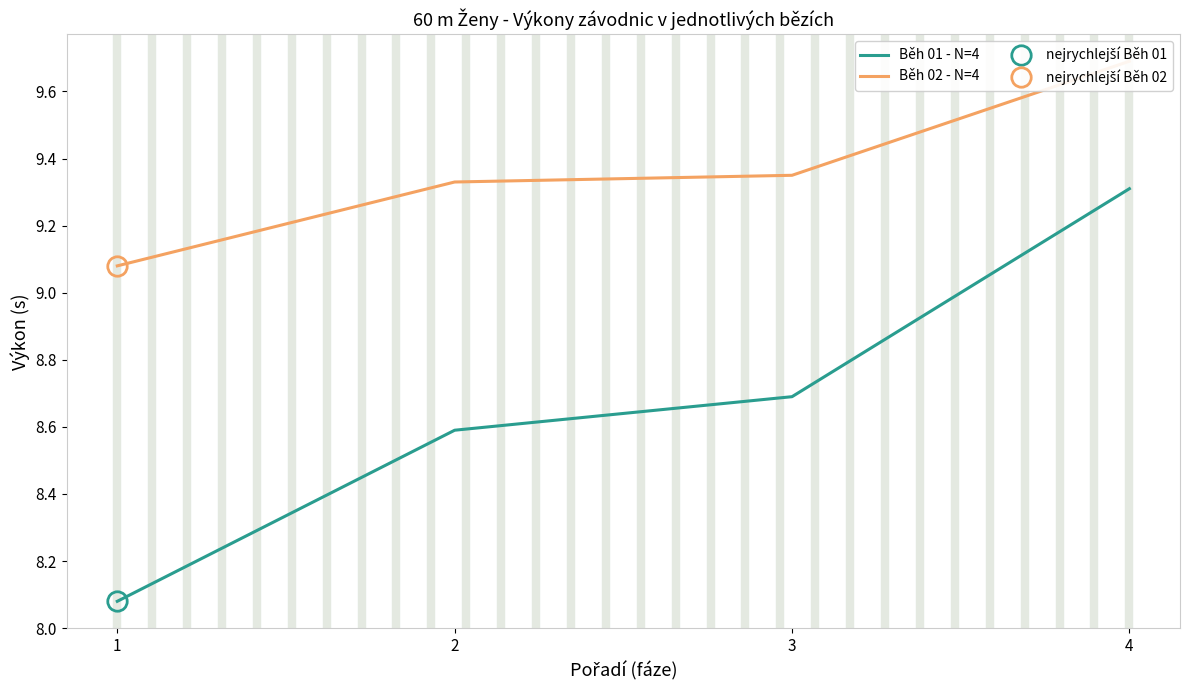

What is the sum of the Běh 01 - N=4 values at 1 and 4?

17.4